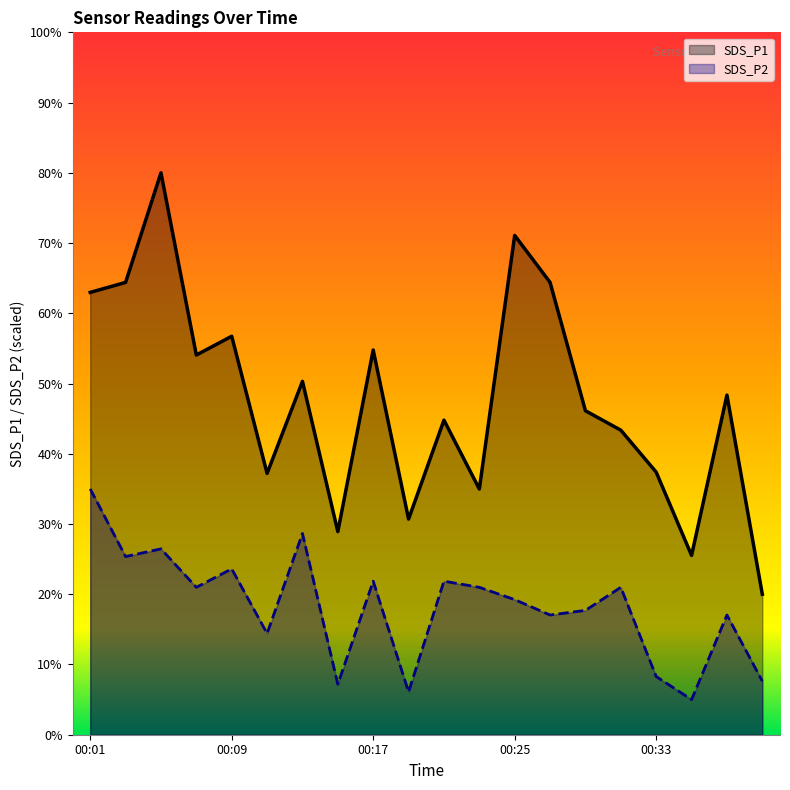

At which label is SDS_P1 closest to 50?

00:13